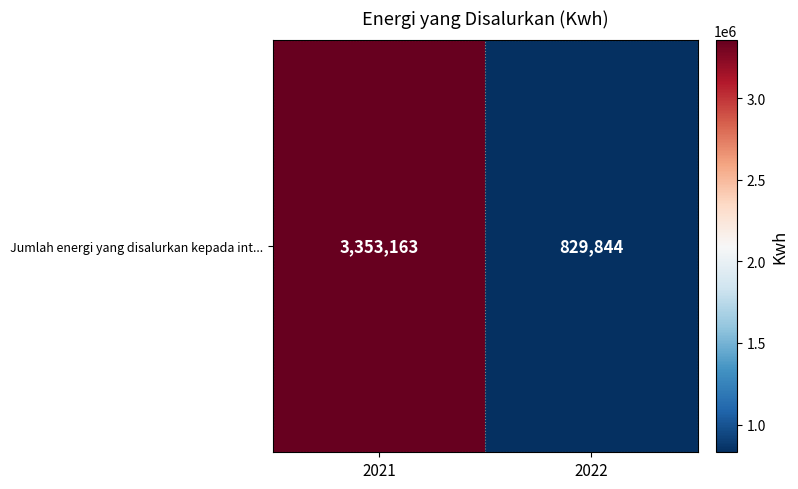

Reading left to right, extract all data points from this chart.

2021=3353163	2022=829844